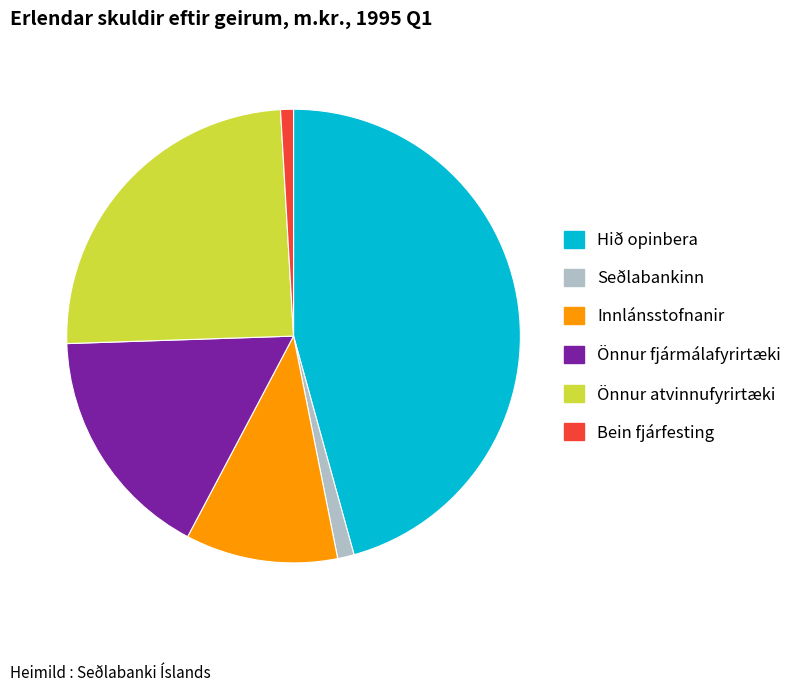

Combined, do Hið opinbera and Önnur atvinnufyrirtæki account for over 50%?

Yes